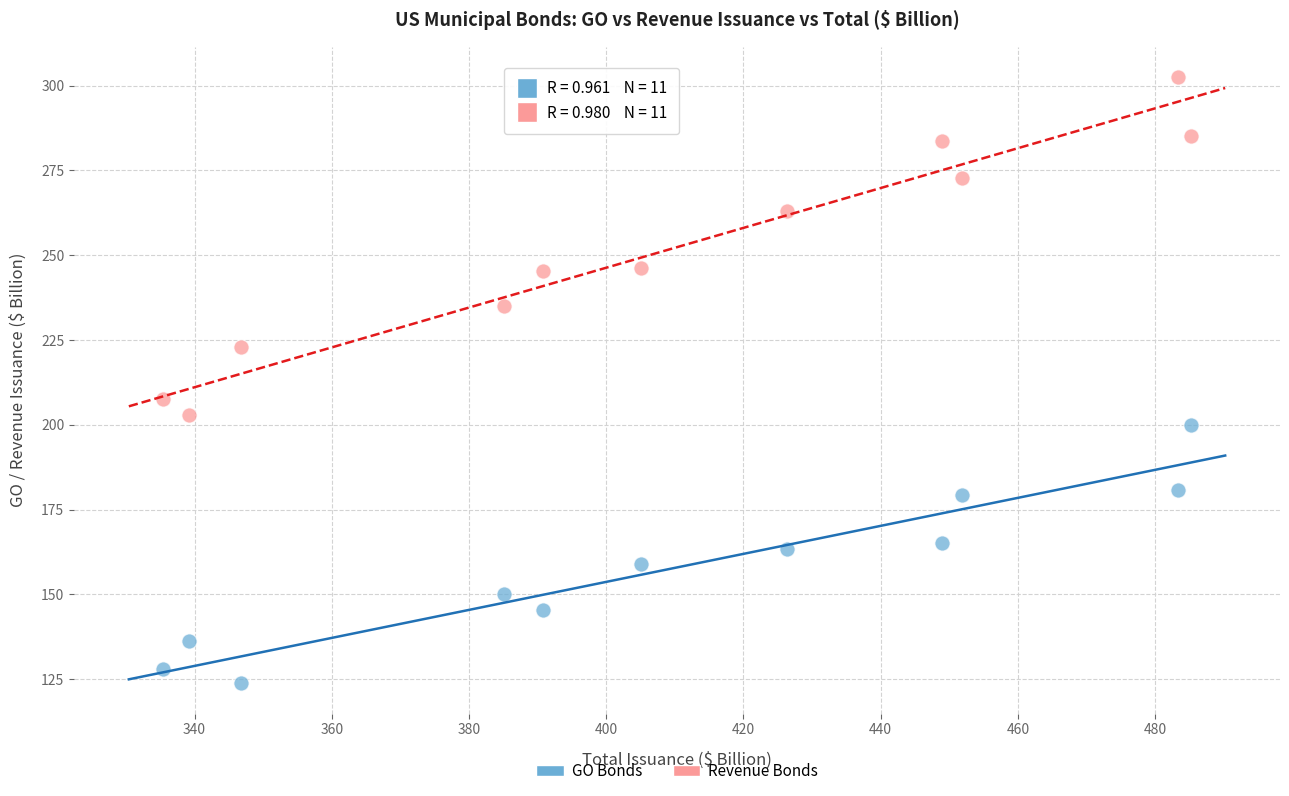

Across all data points, what is the range of X values (max minus min)?

149.8